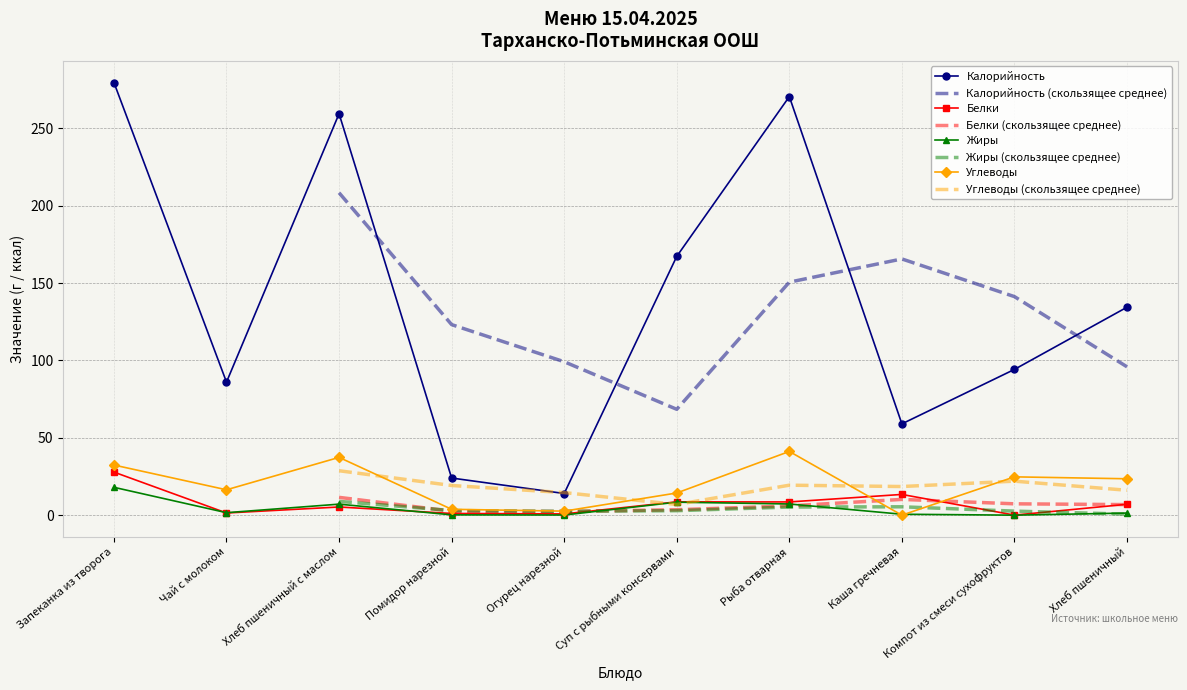

Reading left to right, list all the values displayed in this chart.

Калорийность: Запеканка из творога=279.6	Чай с молоком=86.0	Хлеб пшеничный с маслом=259.4	Помидор нарезной=24.0	Огурец нарезной=14.0	Суп с рыбными консервами=167.2	Рыба отварная=270.5	Каша гречневая=59.0	Компот из смеси сухофруктов=94.2	Хлеб пшеничный=134.4
Белки: Запеканка из творога=27.8	Чай с молоком=1.4	Хлеб пшеничный с маслом=5.3	Помидор нарезной=1.1	Огурец нарезной=0.8	Суп с рыбными консервами=8.6	Рыба отварная=8.6	Каша гречневая=13.4	Компот из смеси сухофруктов=0.0	Хлеб пшеничный=7.0
Жиры: Запеканка из творога=18.0	Чай с молоком=1.6	Хлеб пшеничный с маслом=7.1	Помидор нарезной=0.2	Огурец нарезной=0.1	Суп с рыбными консервами=8.4	Рыба отварная=7.2	Каша гречневая=0.6	Компот из смеси сухофруктов=0.0	Хлеб пшеничный=1.4
Углеводы: Запеканка из творога=32.4	Чай с молоком=16.4	Хлеб пшеничный с маслом=37.3	Помидор нарезной=3.8	Огурец нарезной=2.6	Суп с рыбными консервами=14.3	Рыба отварная=41.2	Каша гречневая=0.0	Компот из смеси сухофруктов=24.8	Хлеб пшеничный=23.5